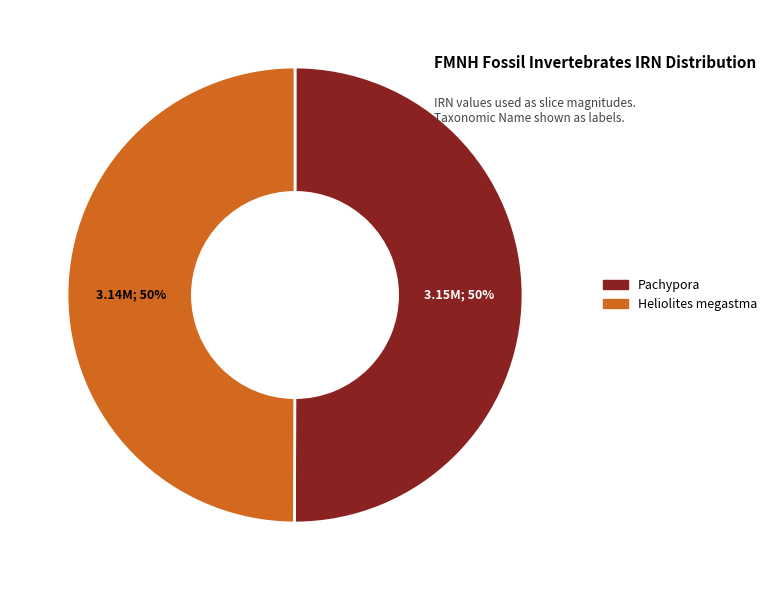

Approximately how many times larger is the value at Pachypora compared to Heliolites megastma?

1.0